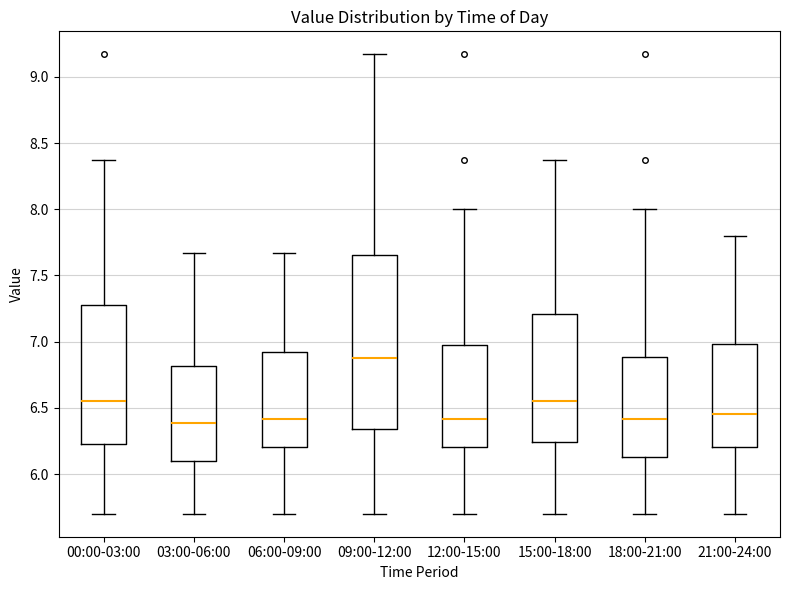

Reading left to right, transcribe this box plot: for each box, give where its median line is, the range the box spans, and where its two whiskers end, as read against the y-axis. The values are not printed on the chart, so give them approximately, as read against the axis.

00:00-03:00: median 6.55, box 6.25 to 7.30, whiskers 5.70 to 8.35
03:00-06:00: median 6.40, box 6.10 to 6.80, whiskers 5.70 to 7.65
06:00-09:00: median 6.40, box 6.20 to 6.90, whiskers 5.70 to 7.65
09:00-12:00: median 6.90, box 6.35 to 7.65, whiskers 5.70 to 9.15
12:00-15:00: median 6.40, box 6.20 to 7.00, whiskers 5.70 to 8.00
15:00-18:00: median 6.55, box 6.25 to 7.20, whiskers 5.70 to 8.35
18:00-21:00: median 6.40, box 6.15 to 6.90, whiskers 5.70 to 8.00
21:00-24:00: median 6.45, box 6.20 to 7.00, whiskers 5.70 to 7.80